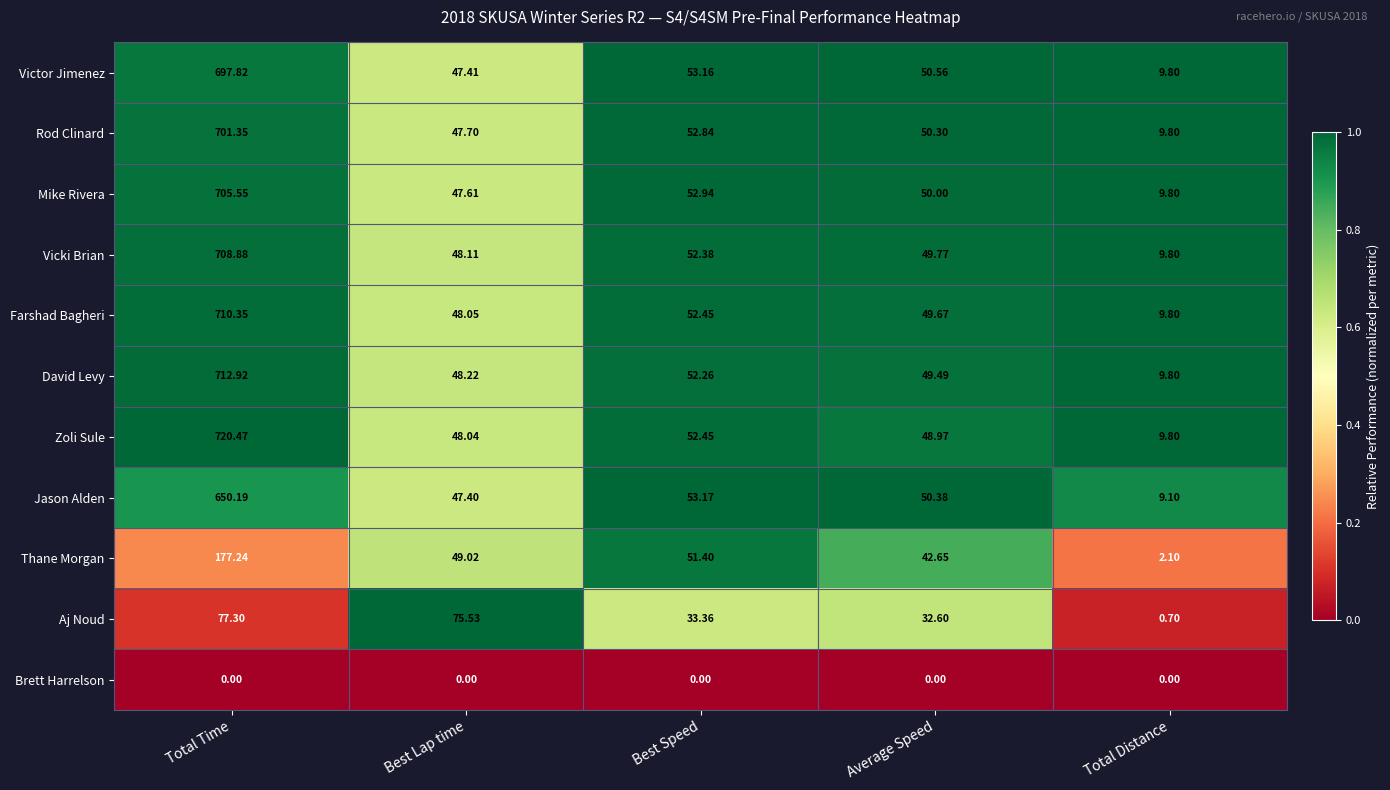

Which series has the widest spread of values?

Zoli Sule